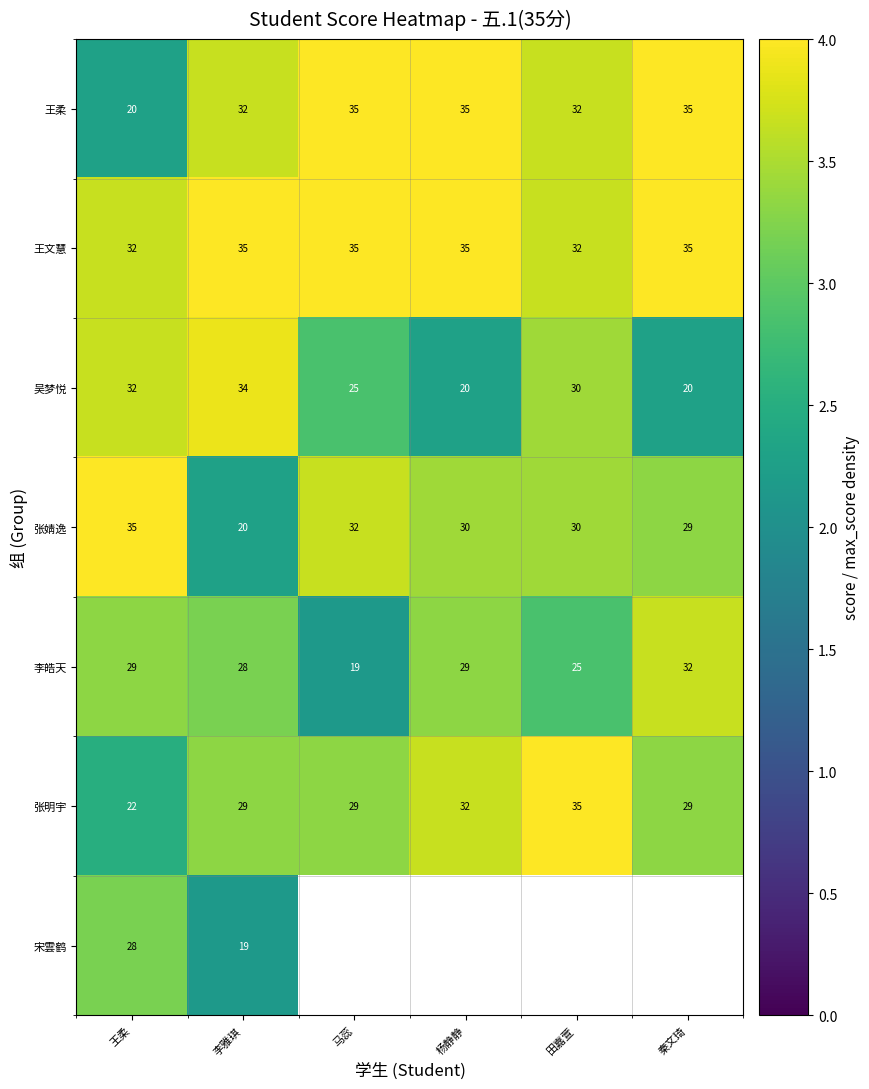

Where is 吴梦悦 nearest to the value 27?

马蕊